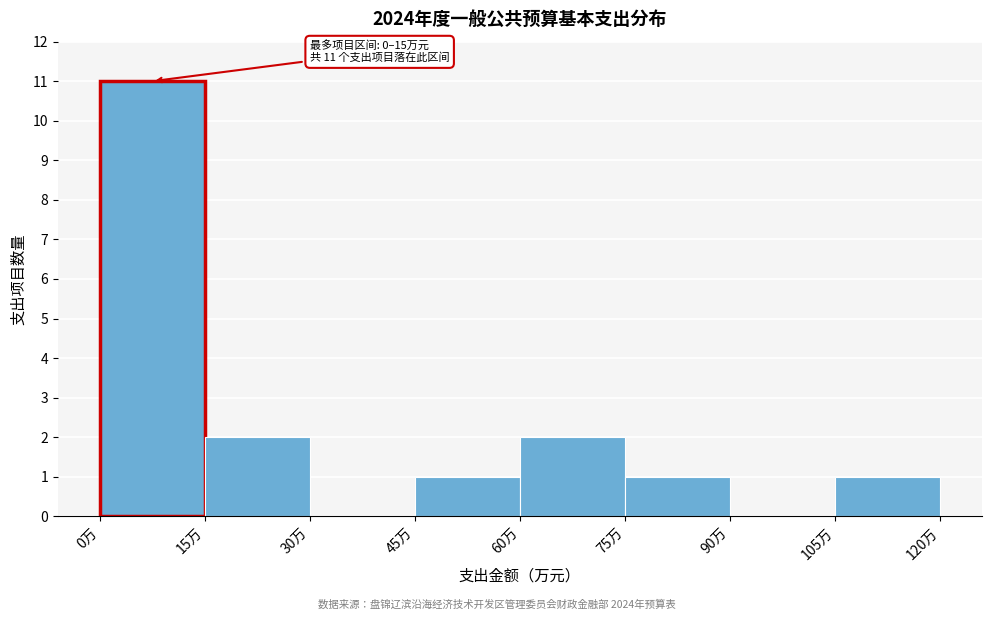

Which range on the x-axis has the tallest bar?

0 to 15